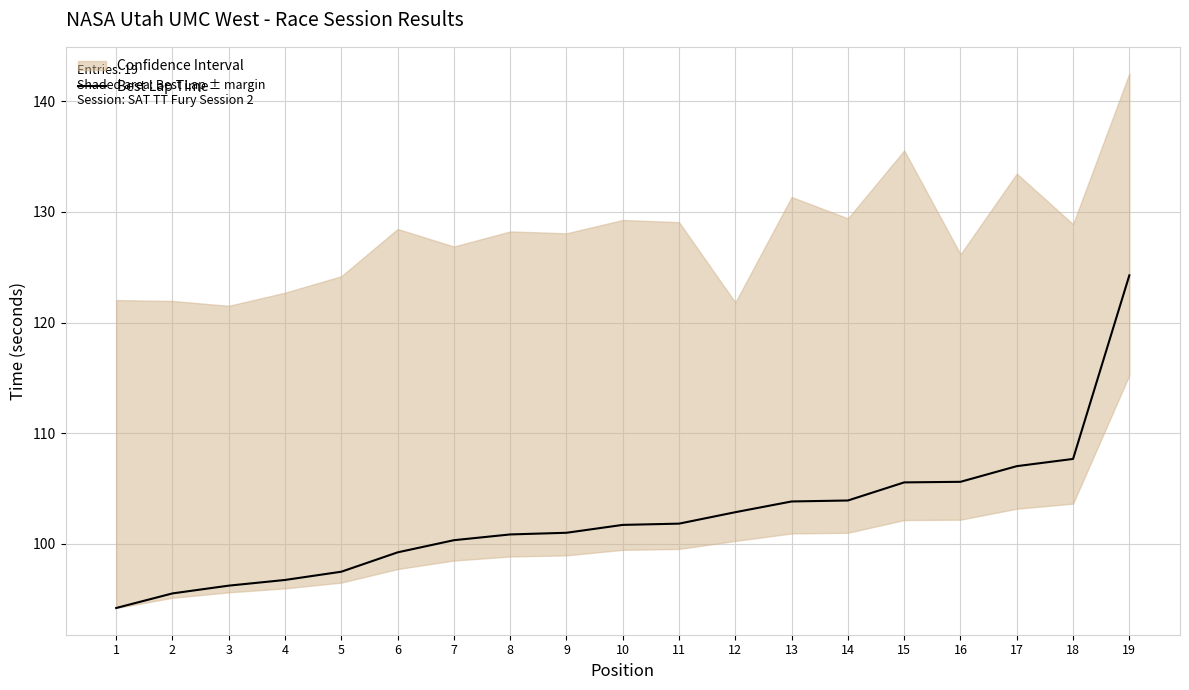

Reading right to left, what are all the values shown in this chart?

19=124.3	18=107.7	17=107.0	16=105.6	15=105.6	14=103.9	13=103.8	12=102.9	11=101.8	10=101.7	9=101.0	8=100.9	7=100.3	6=99.2	5=97.5	4=96.7	3=96.2	2=95.5	1=94.2